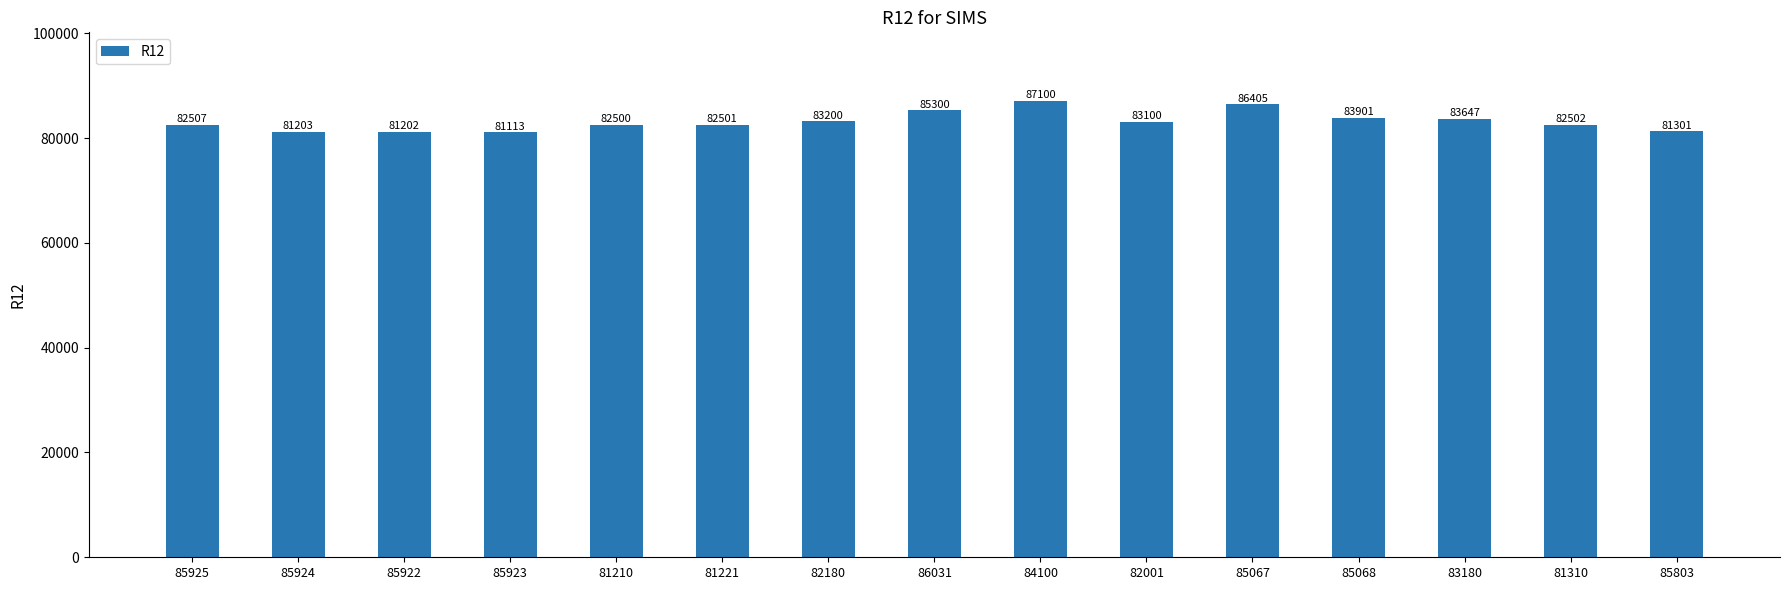

Is it true that the value at 81221 is 82501?

True